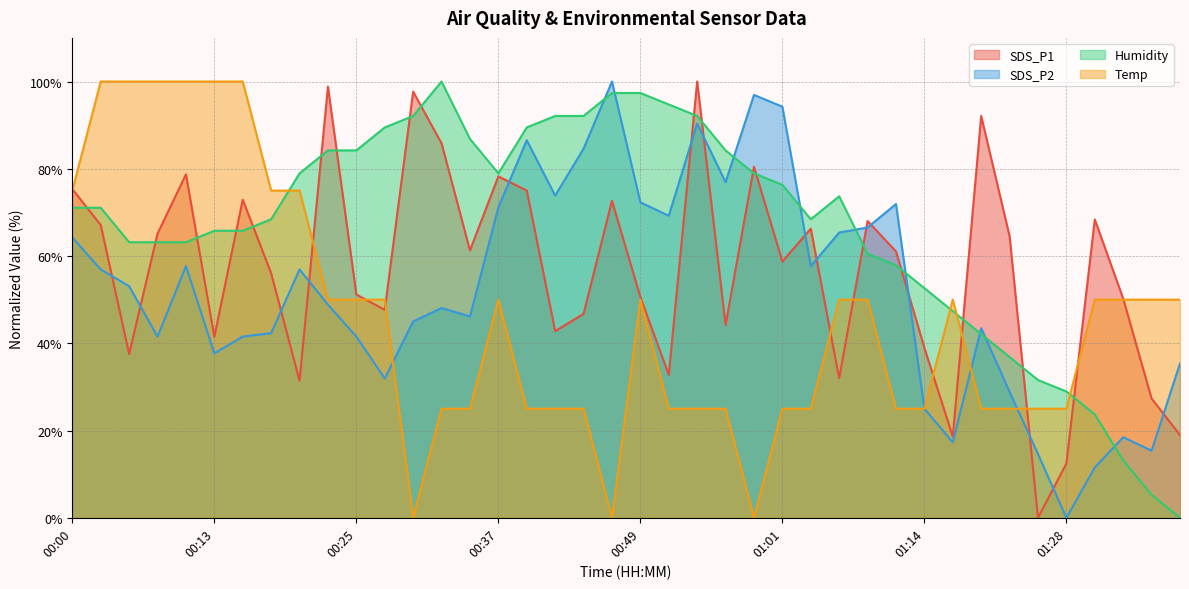

At how many categories does at least one series exceed 81?

23